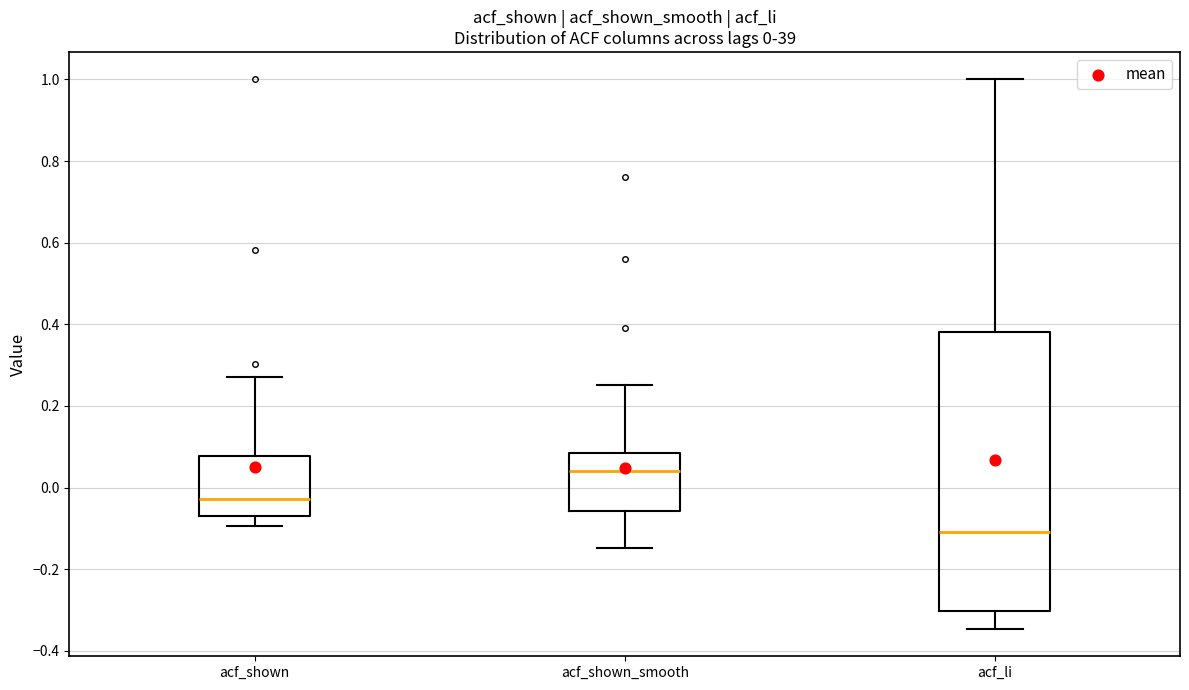

Which box is the tallest, from its lower edge to its upper edge?

acf_li